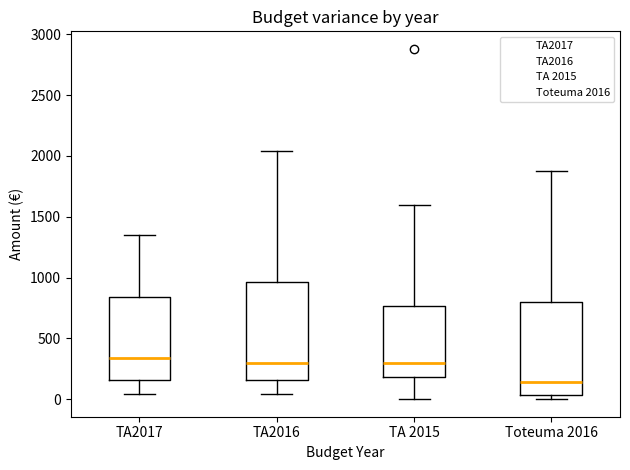

Reading left to right, read every box against the y-axis: the position of its median line, the range the box covers, and the ends of its whiskers. The values are not printed on the chart, so give them approximately, as read against the axis.

TA2017: median 350, box 150 to 850, whiskers 50 to 1350
TA2016: median 300, box 150 to 950, whiskers 50 to 2050
TA 2015: median 300, box 200 to 750, whiskers 0 to 1600
Toteuma 2016: median 150, box 50 to 800, whiskers 0 to 1850